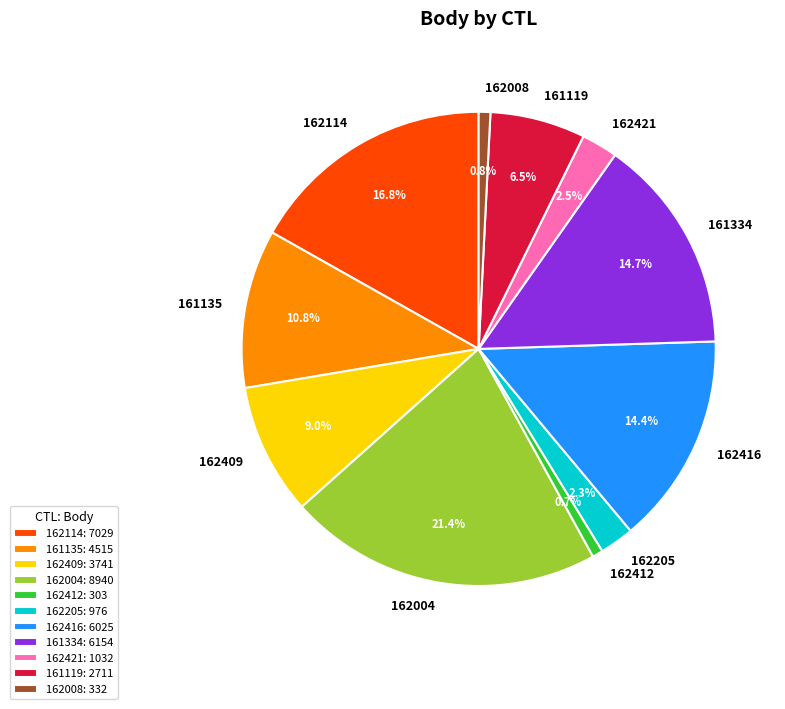

To the nearest percent, what is the difference between the largest and smallest slice percentages?

21%